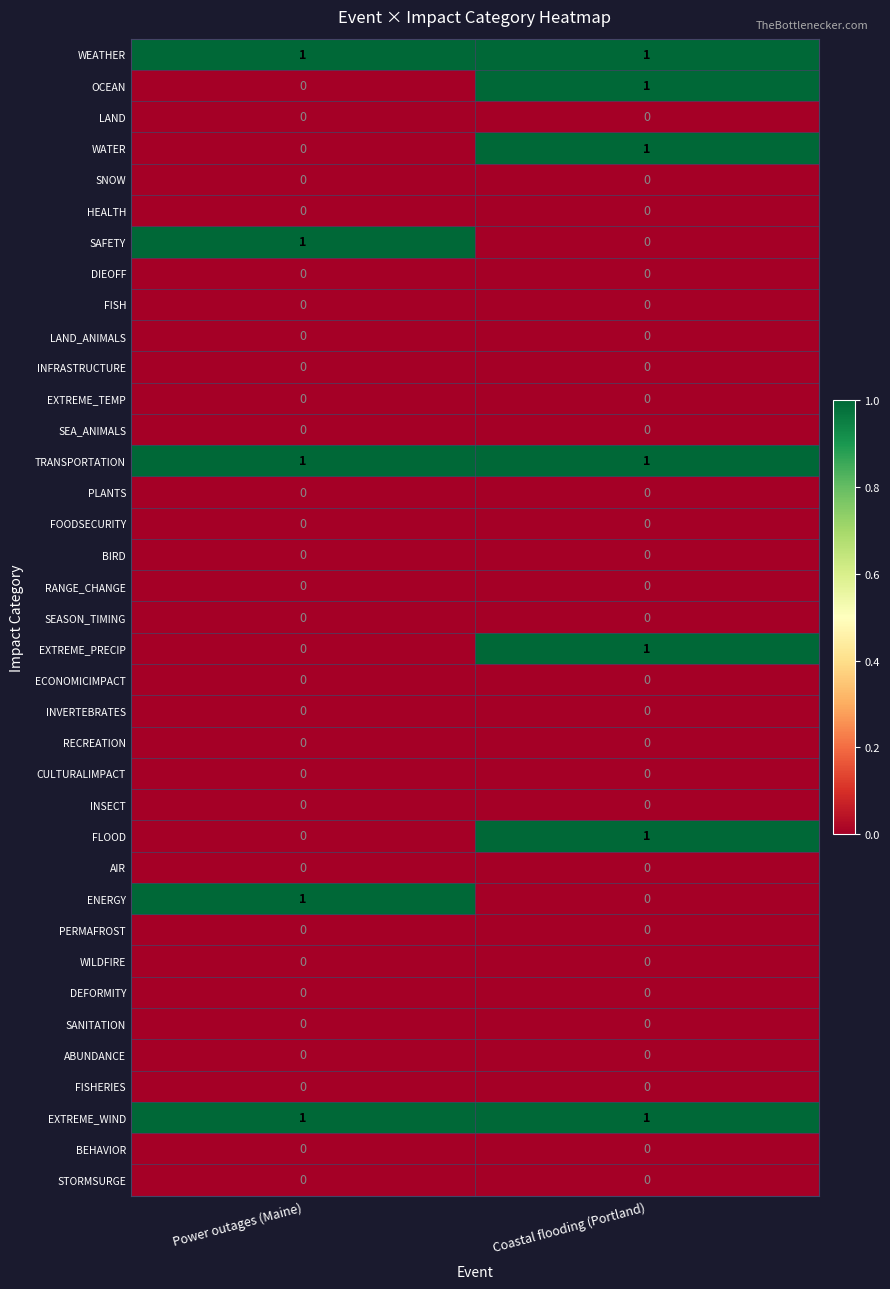

At which category is the sum across all series the highest?

Coastal flooding (Portland)